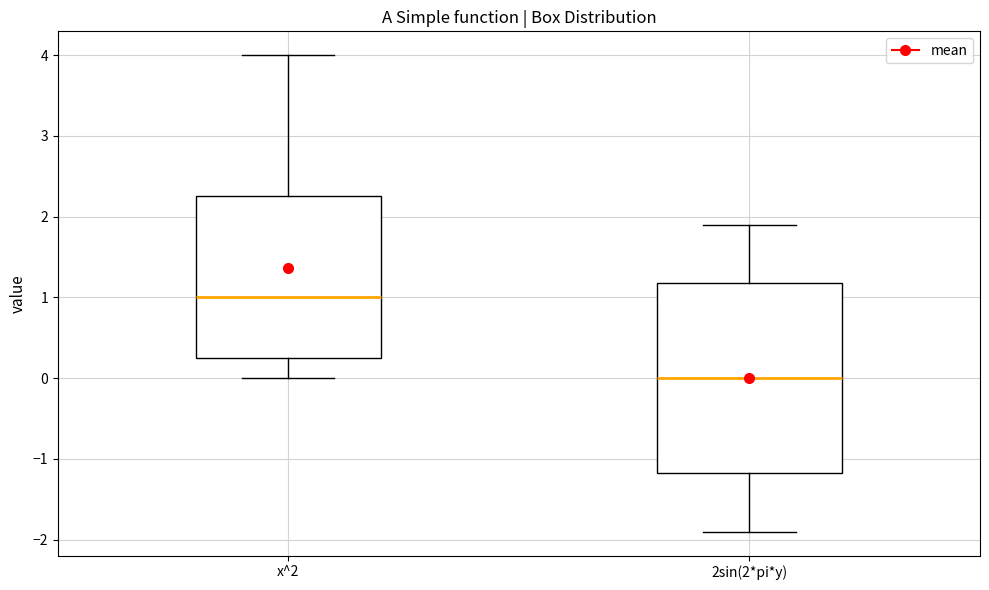

Where is the upper edge of the box for 2sin(2*pi*y) on the y-axis? The values are not printed on the chart, so give them approximately, as read against the axis.

1.2